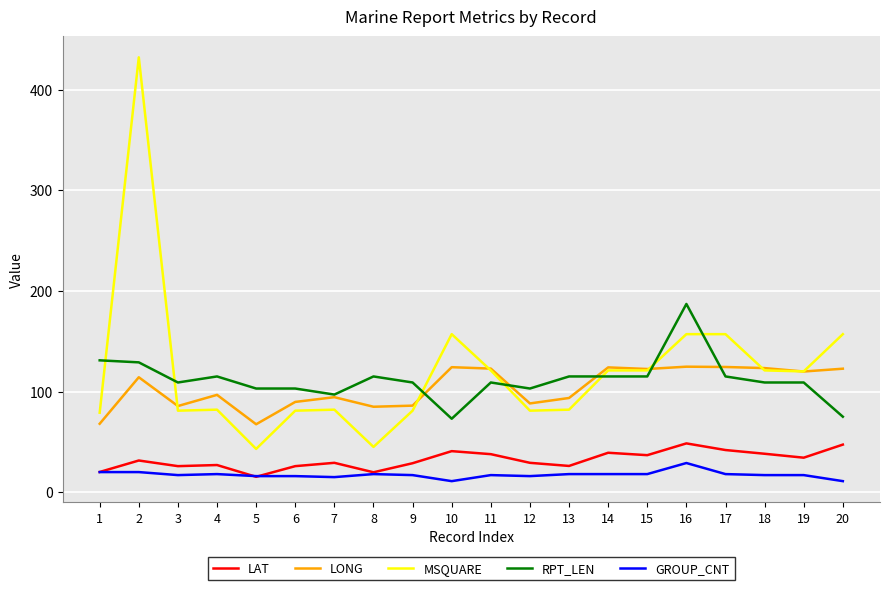

What is the sum of the LAT values at 12 and 15?

66.0